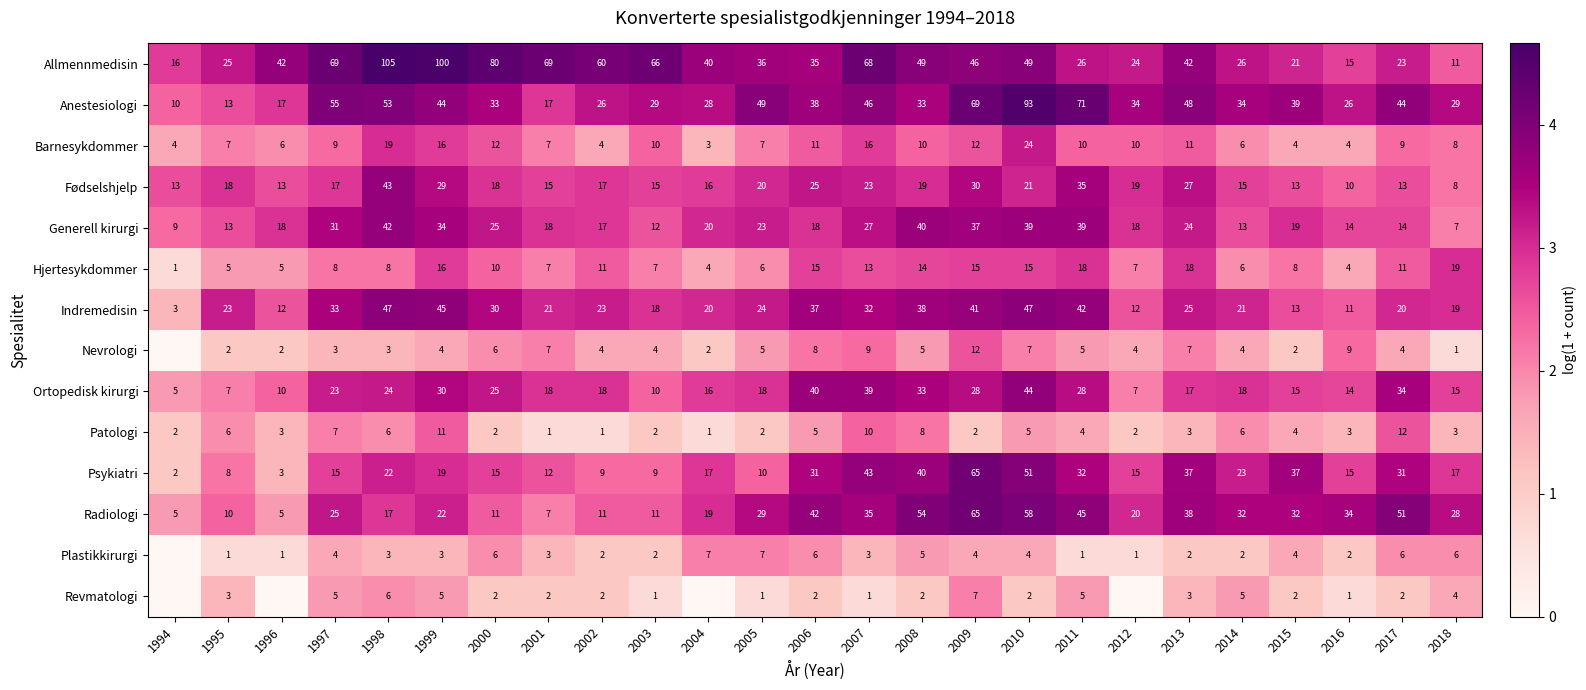

What is the sum of all Patologi values?

111